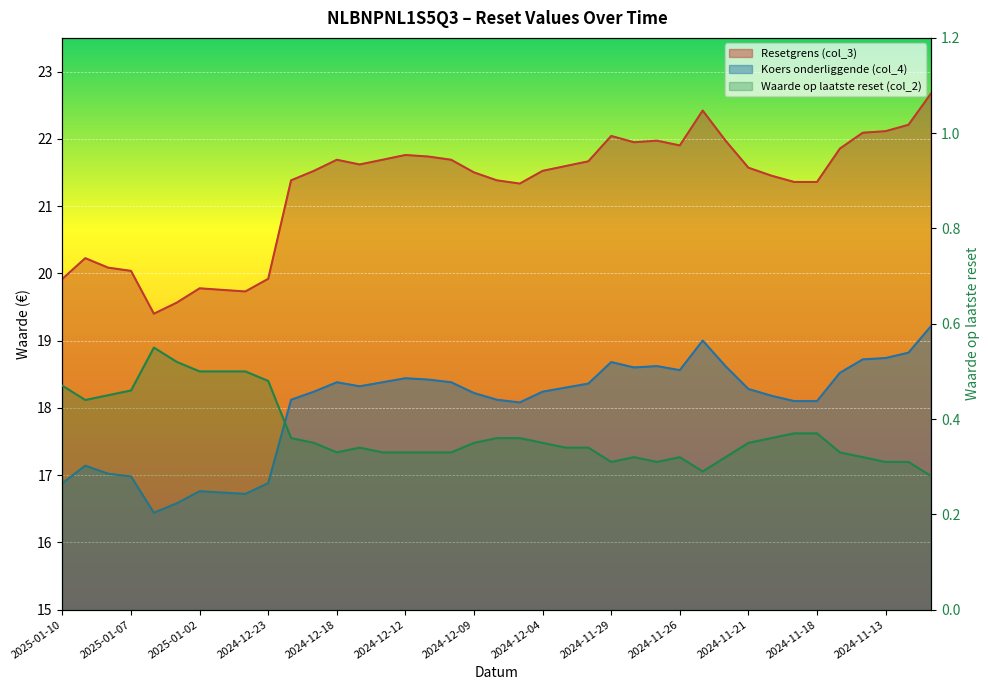

Which has a higher value, 2024-12-19 or 2024-11-27?

2024-11-27